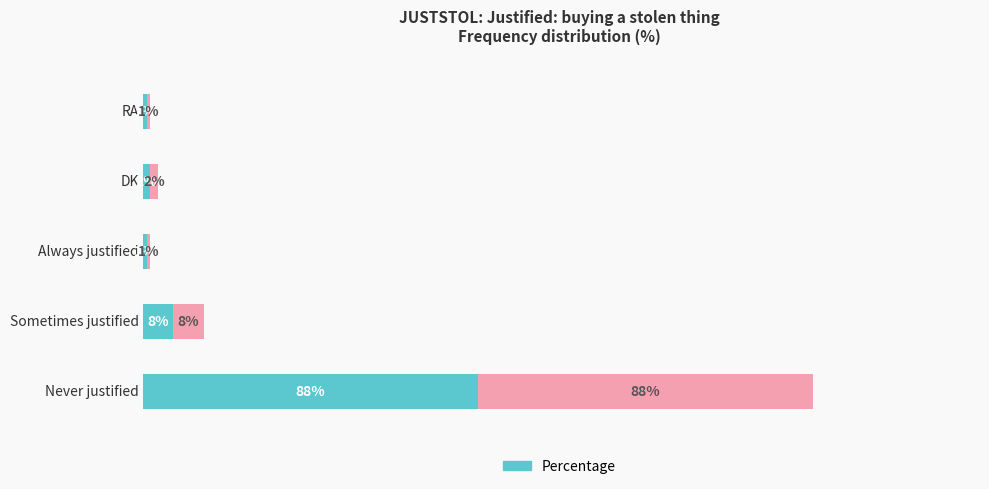

Reading left to right, extract all data points from this chart.

Left (%): 88	8	1	2	1
Right (%): 88	8	1	2	1